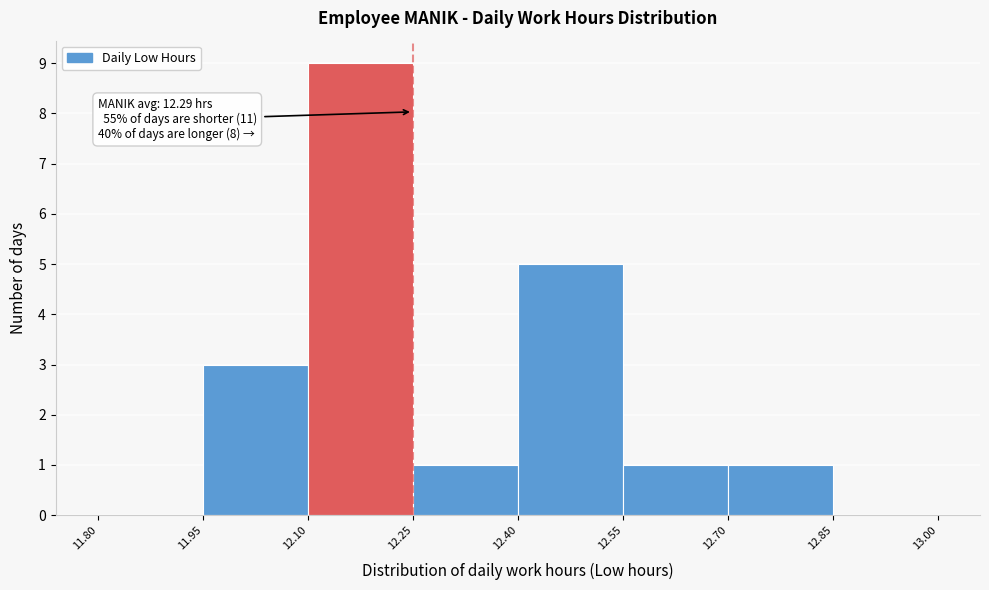

Over which range of the x-axis is the bar tallest?

12.10 to 12.25